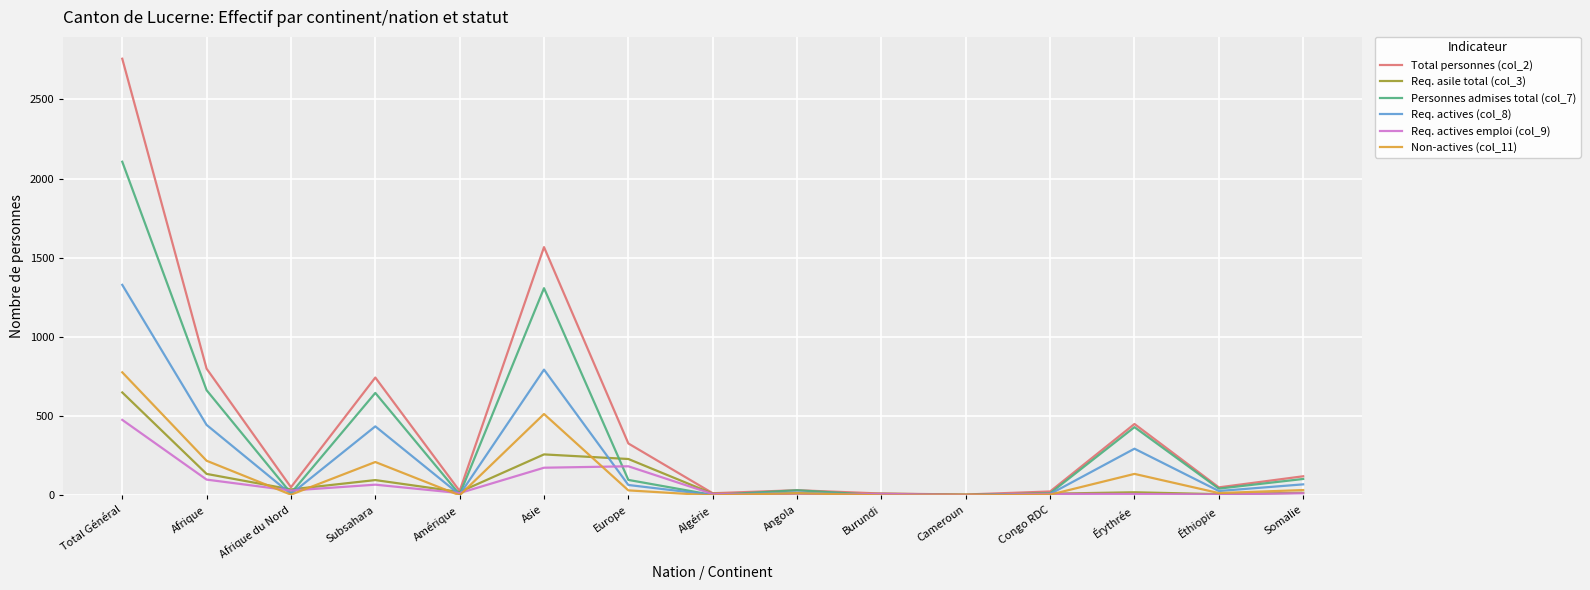

Where is Req. asile total (col_3) nearest to the value 325?

Asie